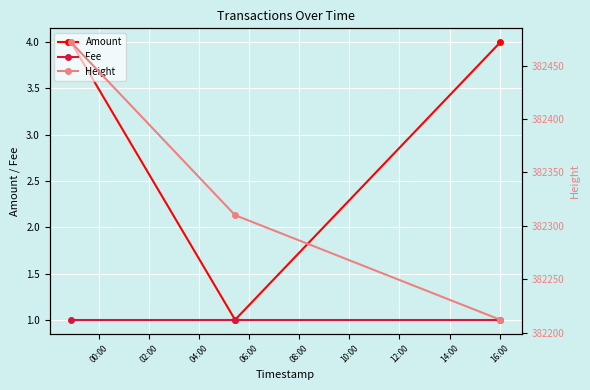

At 04:00, list the series in order from smallest to largest.

Fee, Amount, Height